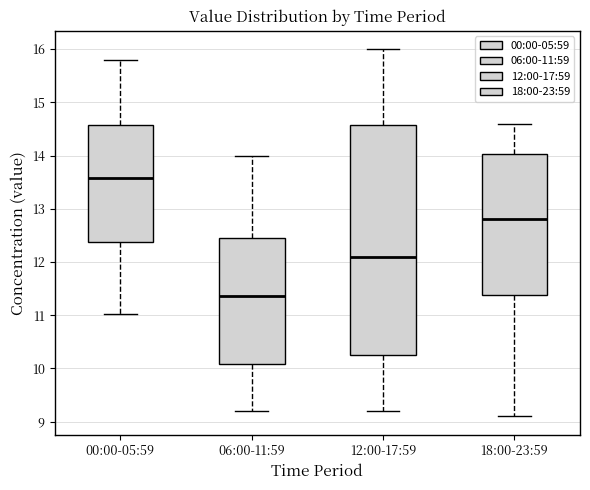

Where does the lower whisker of the box for 18:00-23:59 end on the y-axis? The values are not printed on the chart, so give them approximately, as read against the axis.

9.1